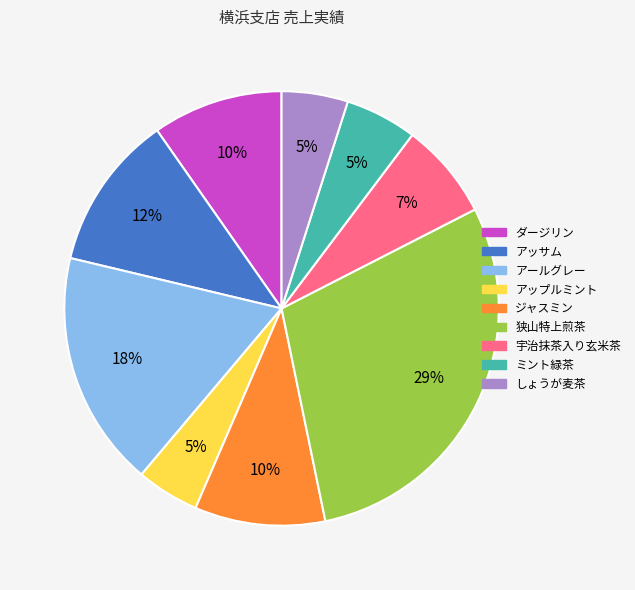

True or false: ダージリン accounts for 1% of the total.

False